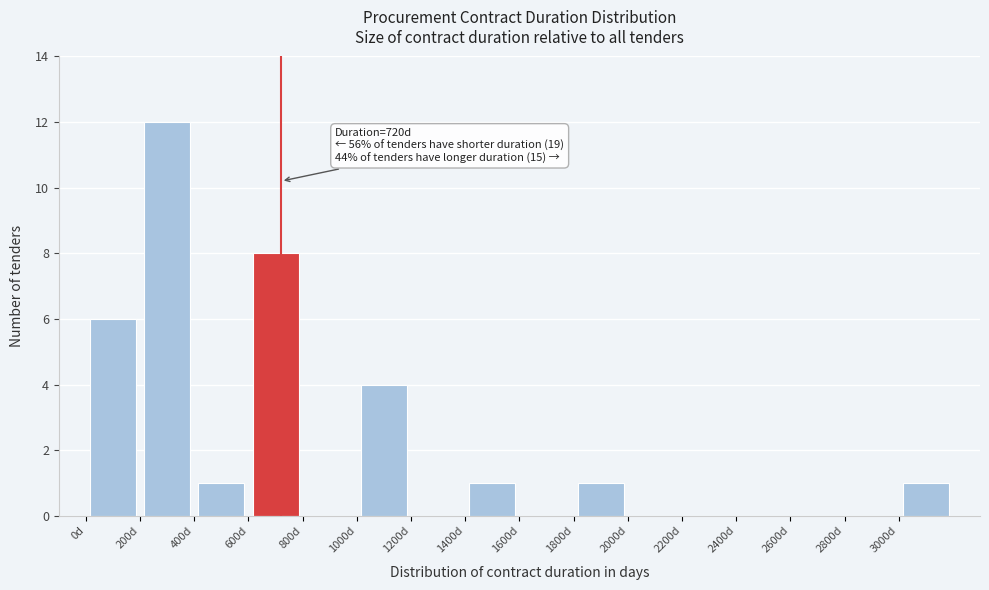

Which range on the x-axis has the tallest bar?

200 to 400